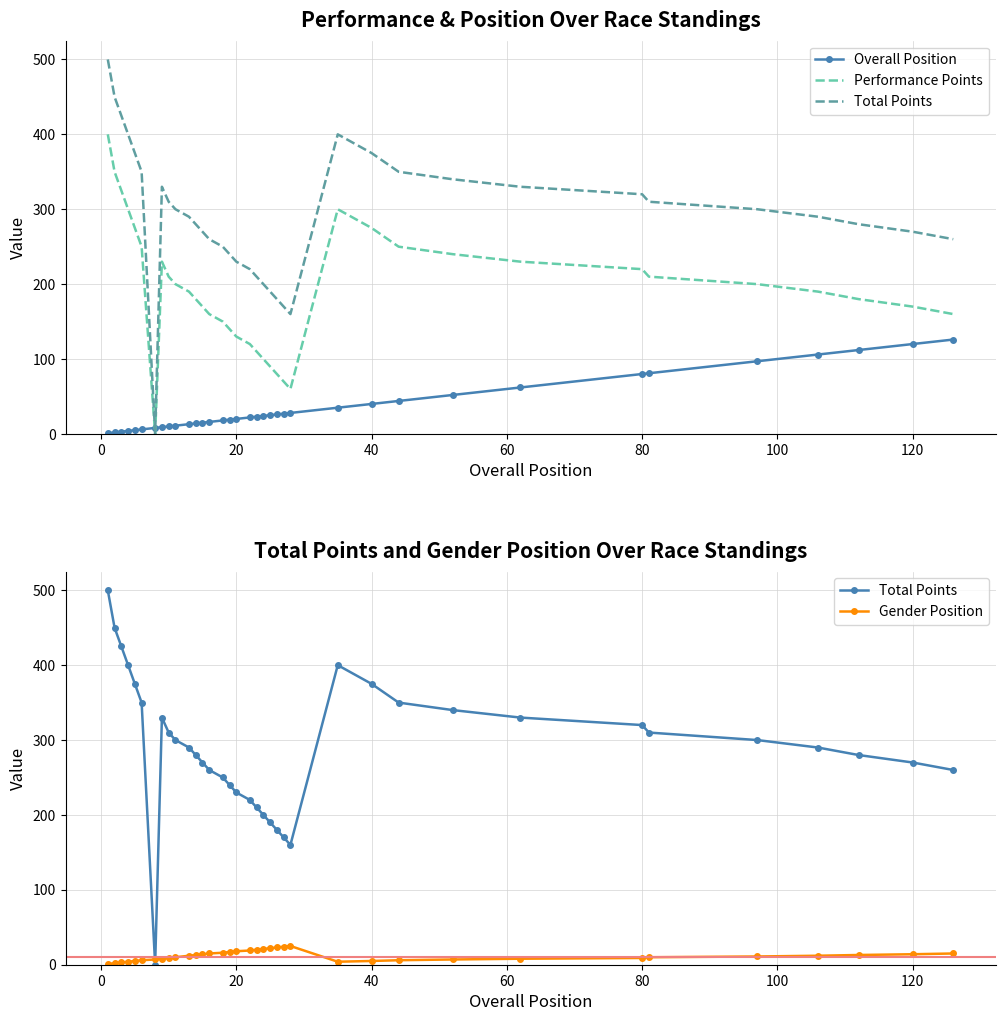

How many interior local valleys does the Total Points series have?

2